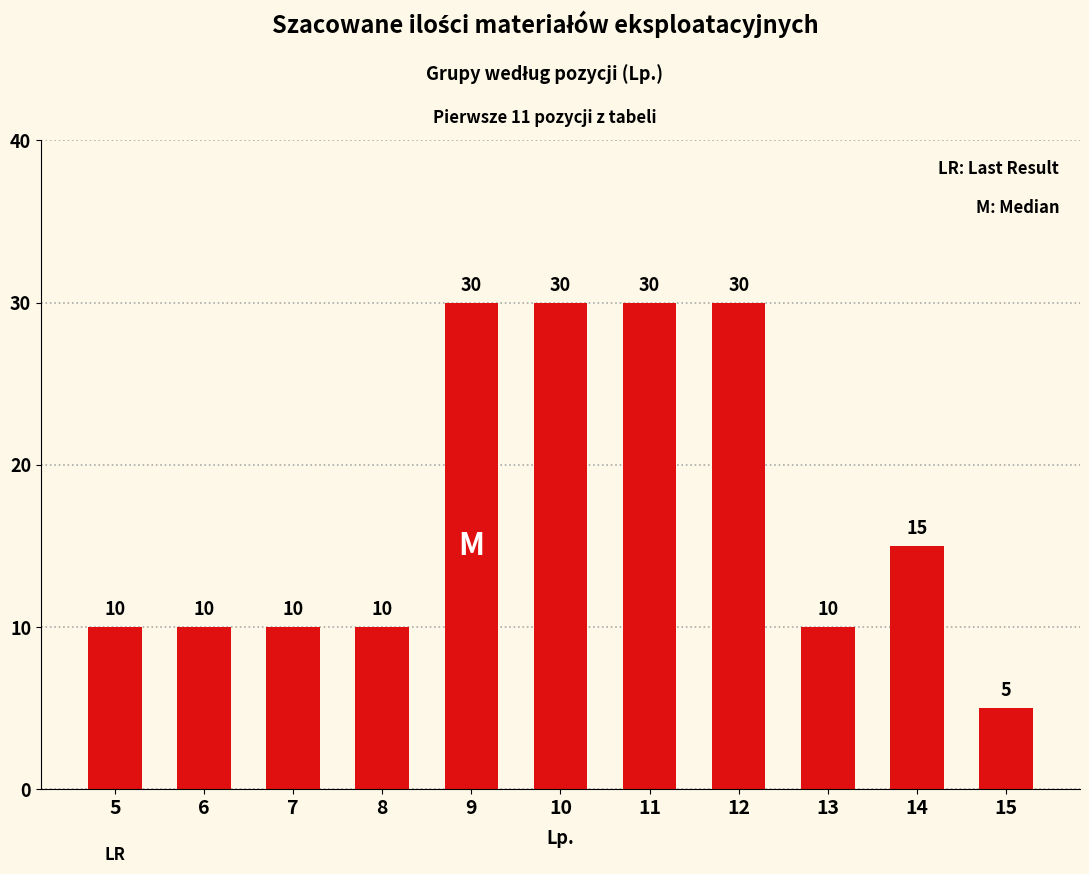

How many data points are less than 10?

1